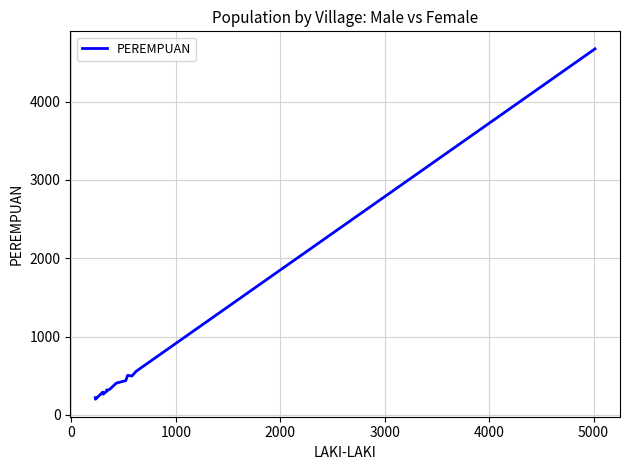

What is the difference between the maximum and minimum values?

4473